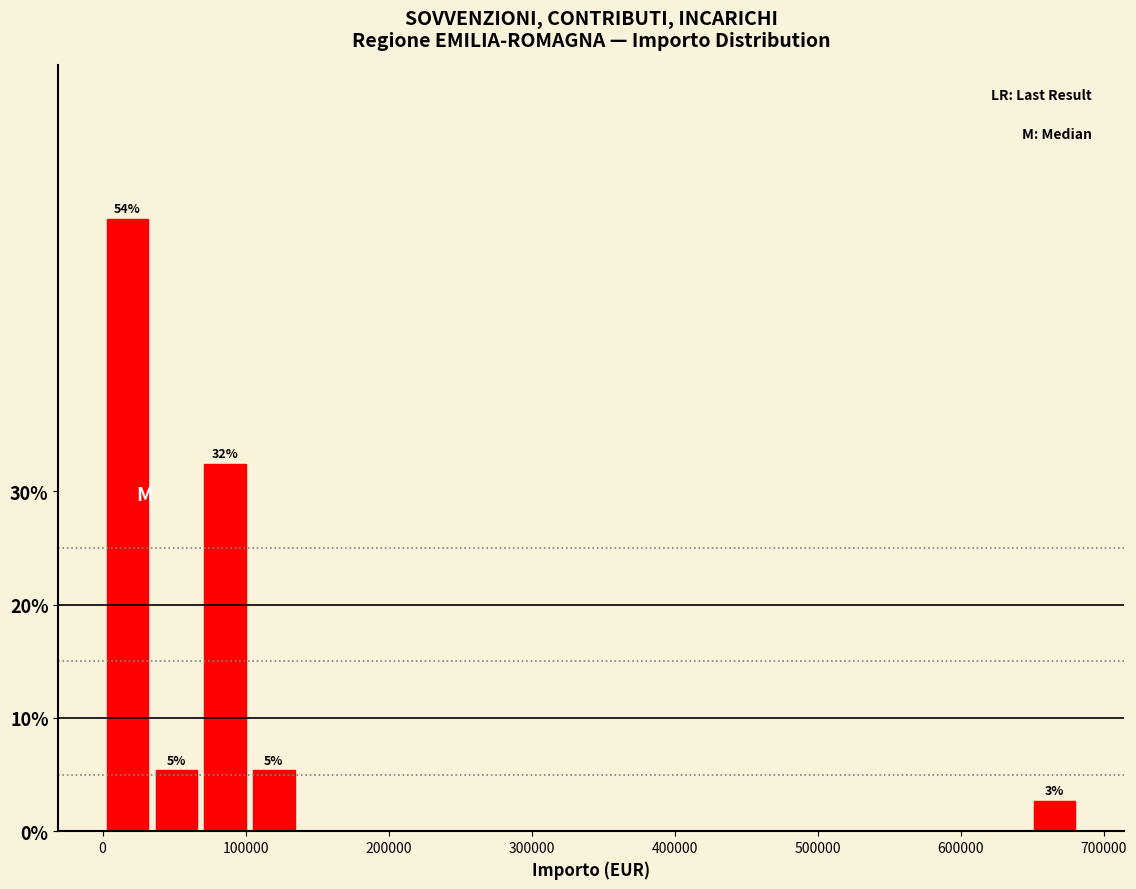

Around what value on the x-axis is the tallest bar? Give the approximate position of its centre, as read against the axis.

20000